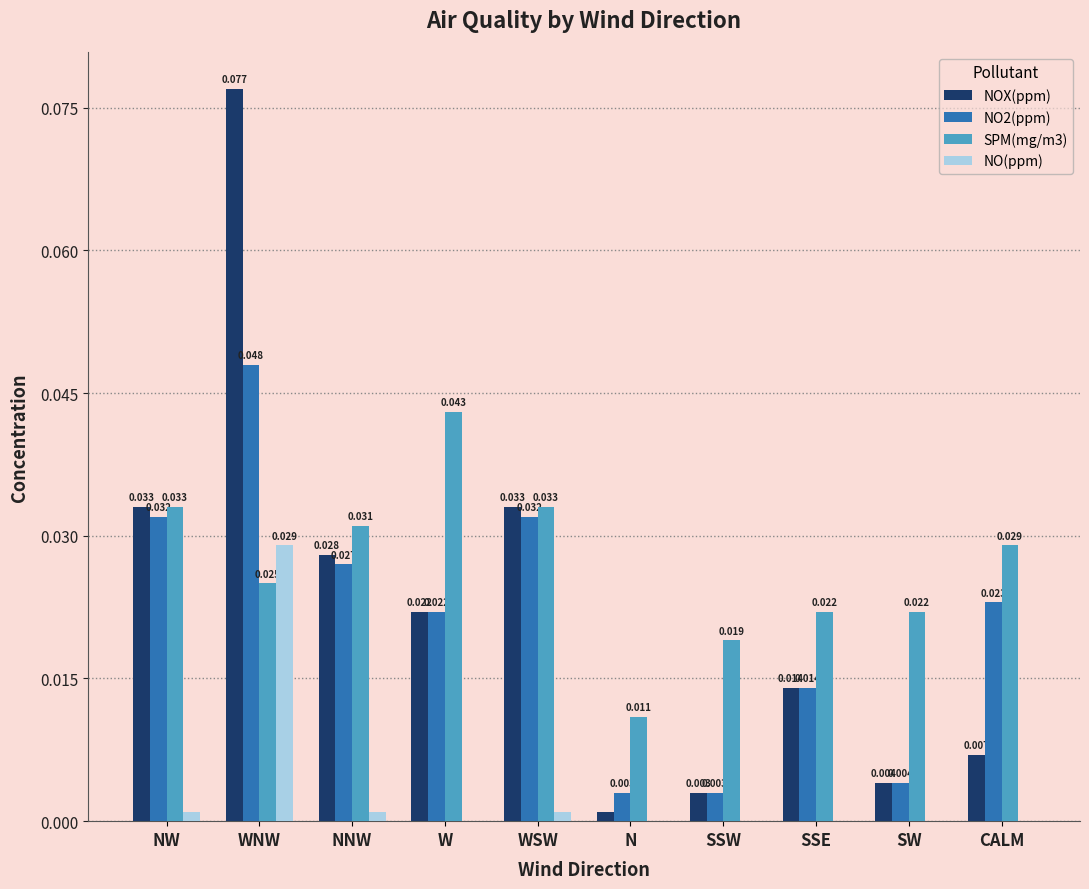

Is the value of NO2(ppm) at CALM greater than the value of NO(ppm) at SW?

Yes